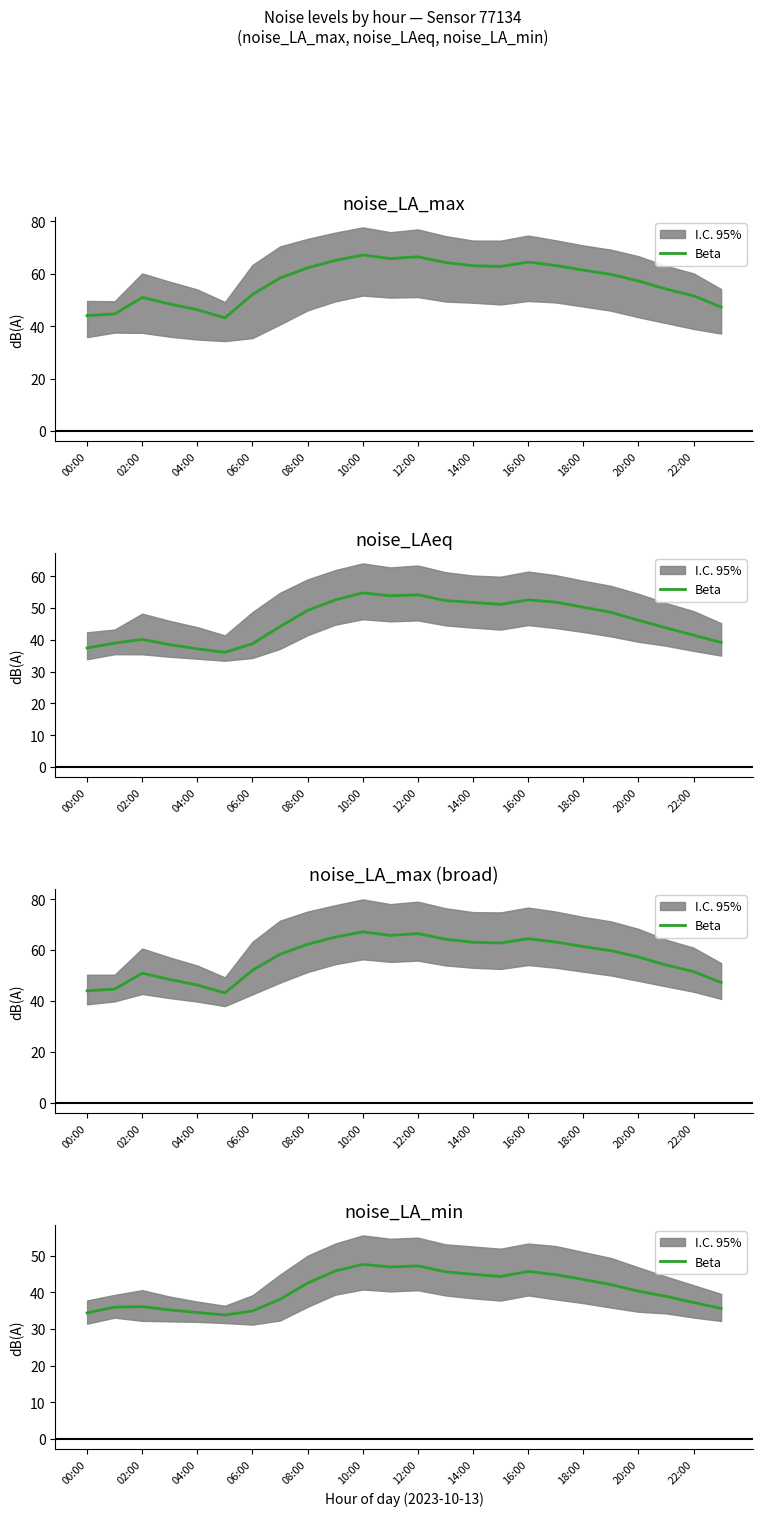

Does the chart have visible grid lines?

No